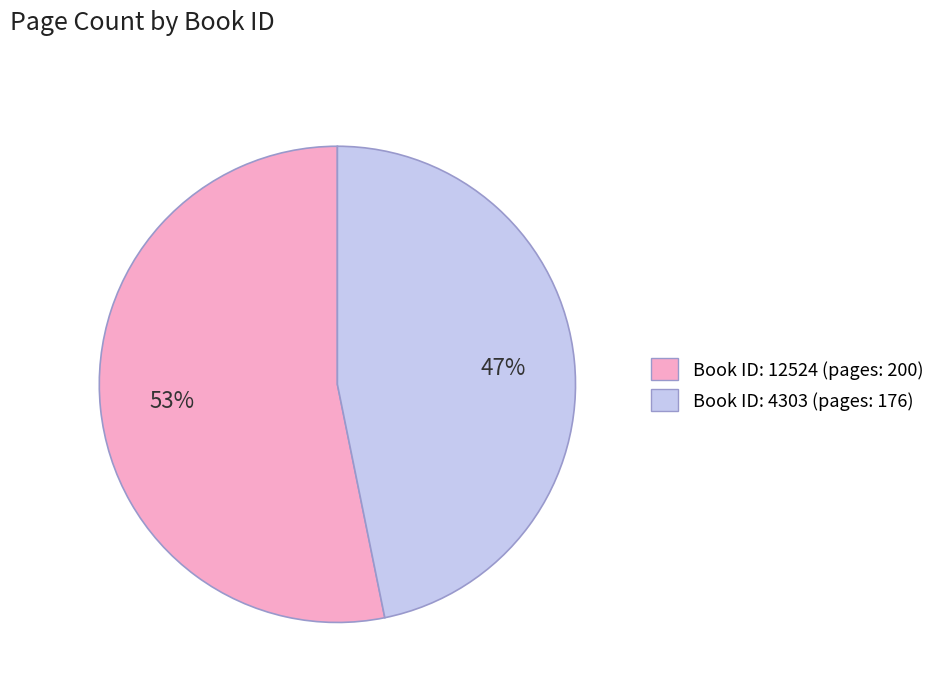

Is it true that Book ID: 12524 (pages: 200) is 47% of the pie?

False